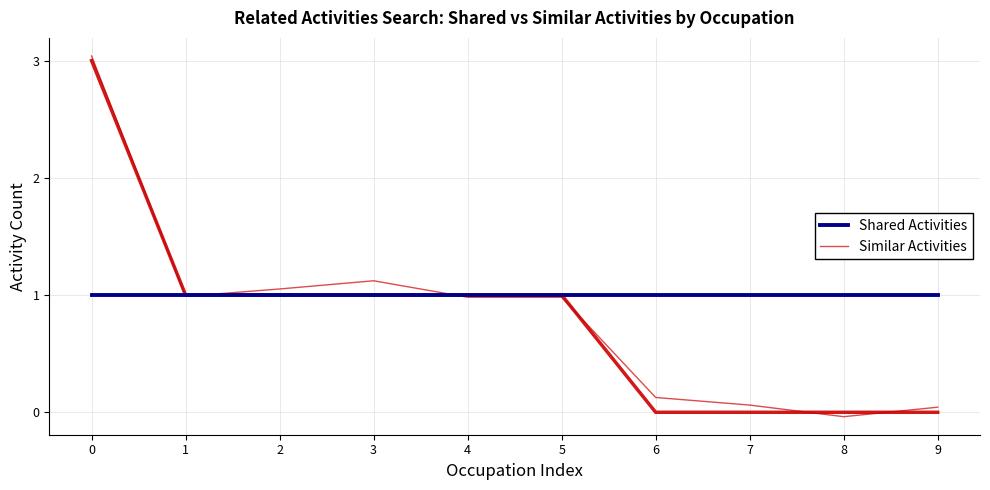

What is the difference between the highest and lowest values at 7?

0.9